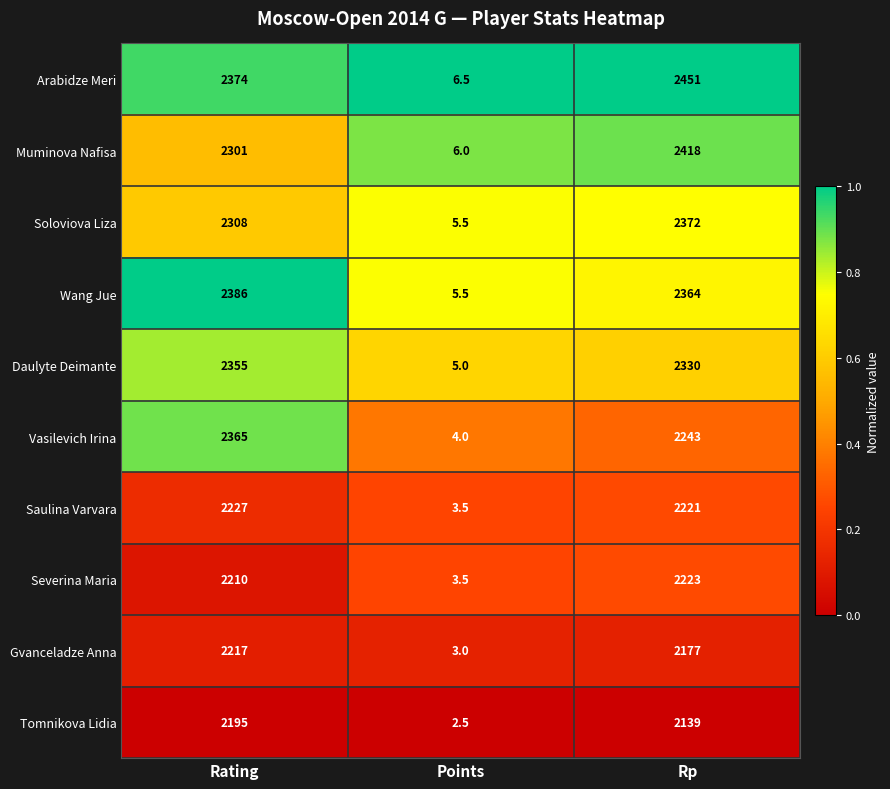

Which series changed the most between Rating and Rp?

Vasilevich Irina